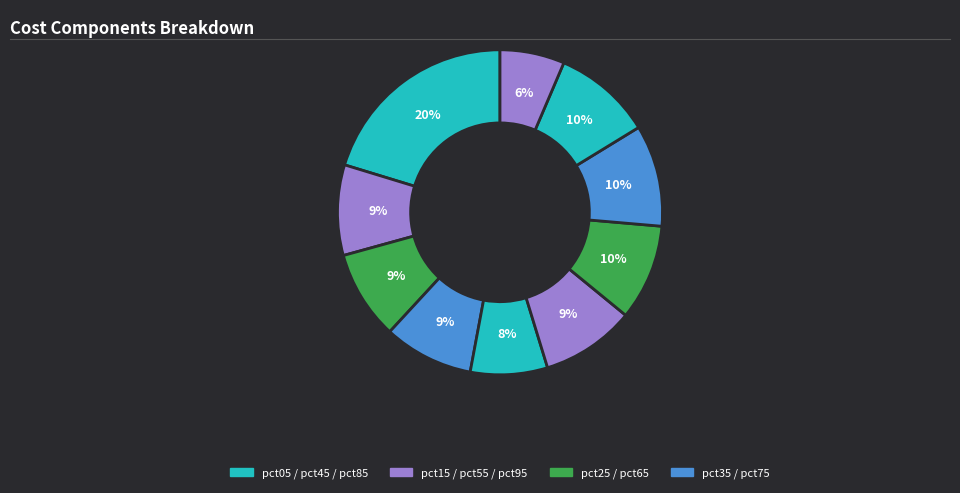

How many segments does this pie chart have?

10